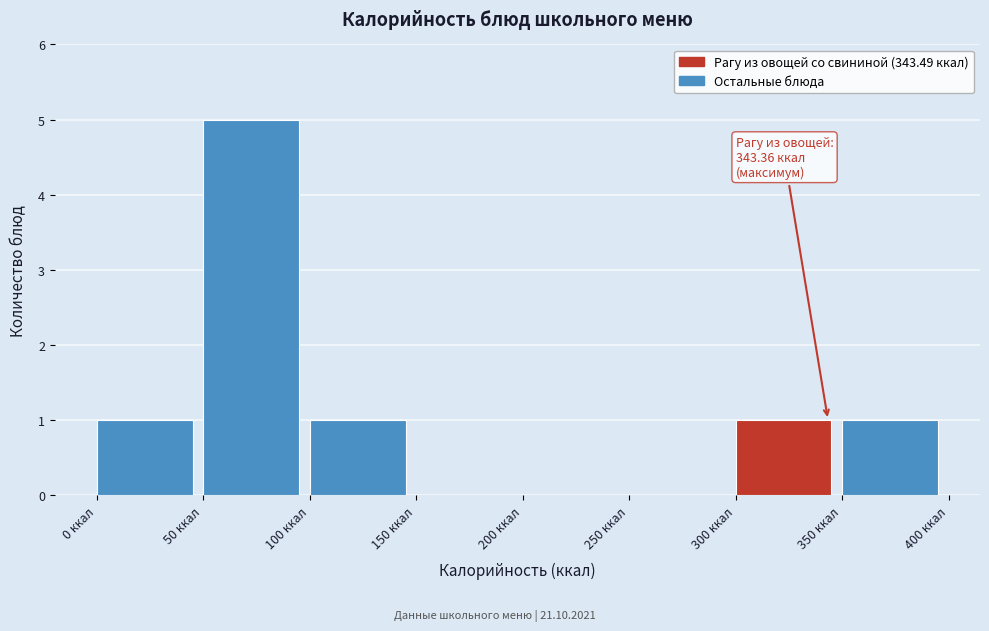

Which range on the x-axis has the tallest bar?

50 to 100